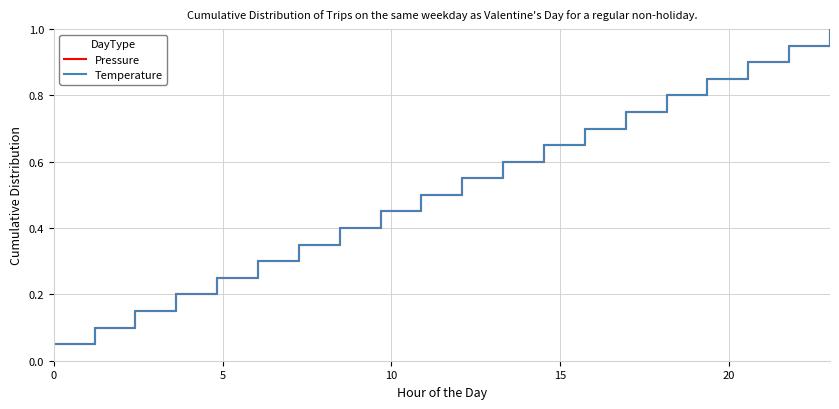

Which series has the largest range (max minus min)?

Pressure